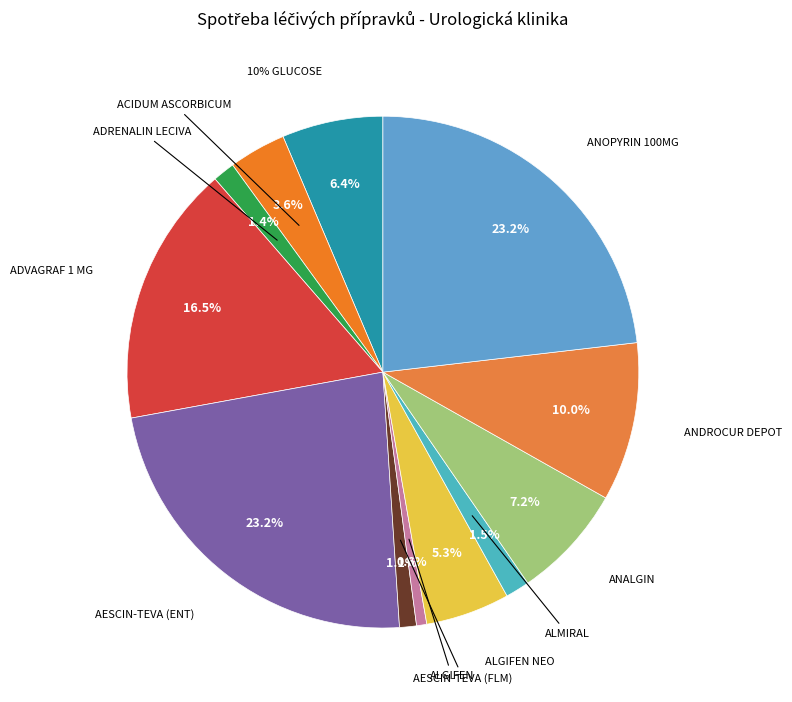

How many slices are in this pie chart?

12